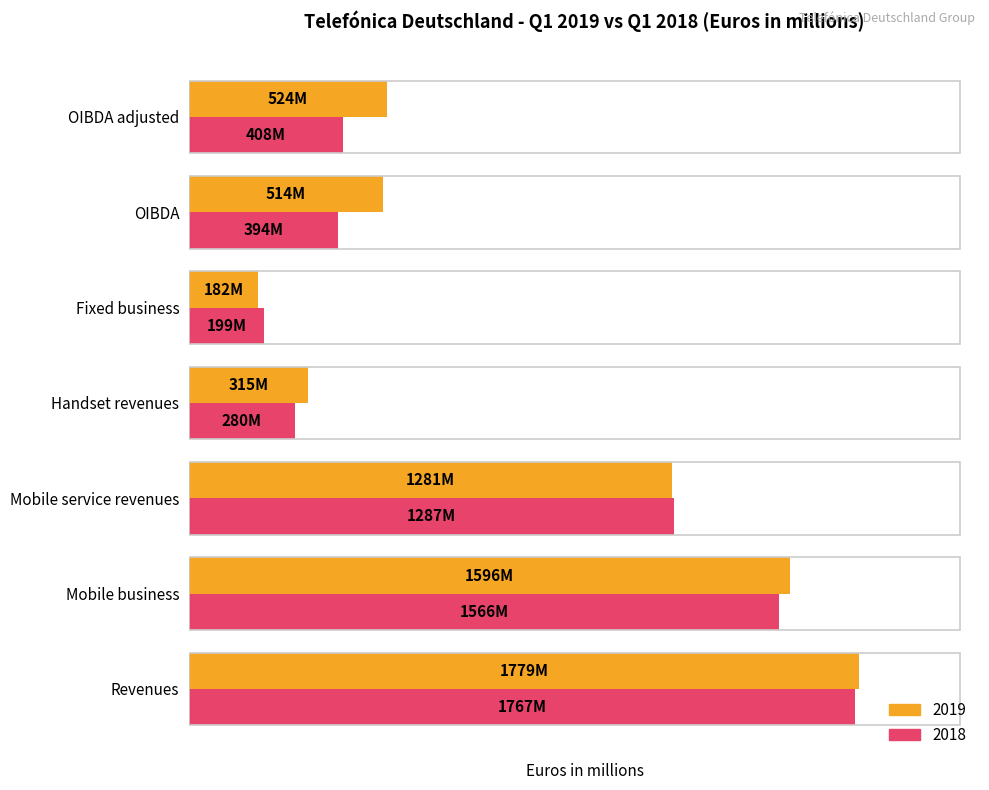

What are all the series names shown in the legend?

2019, 2018